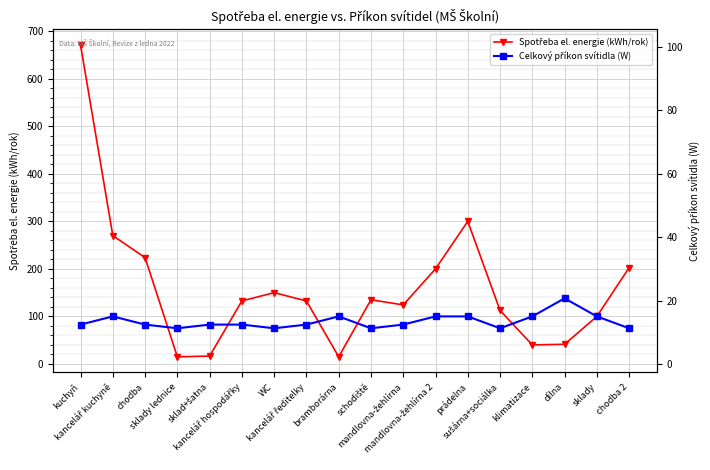

List the series in order of their overall mean, highest first.

Spotřeba el. energie (kWh/rok), Celkový příkon svítidla (W)